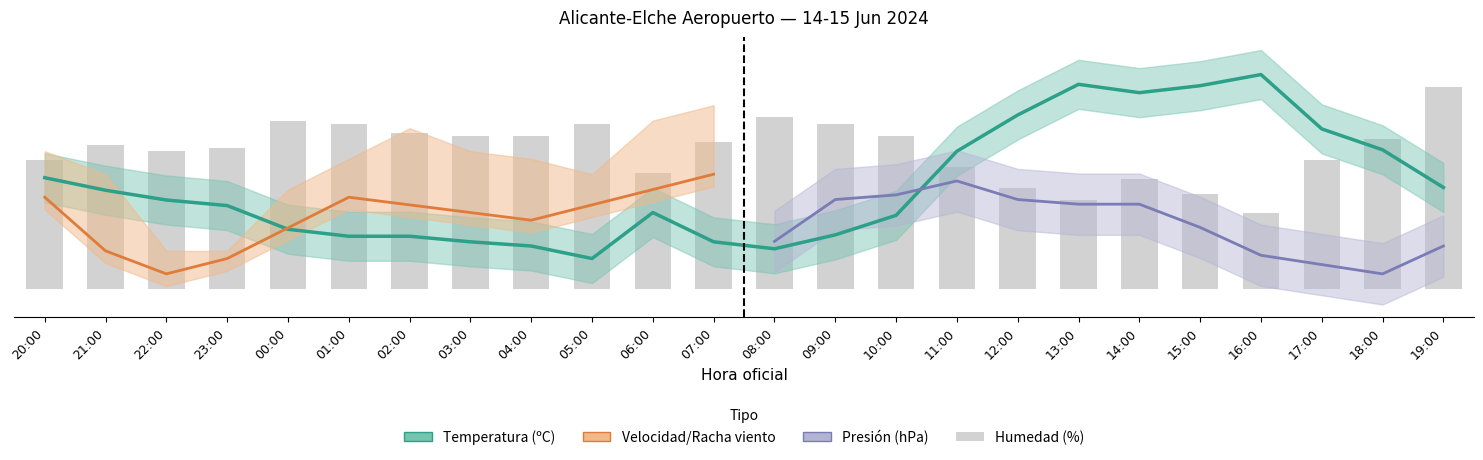

What is the label of the 24th bar from the right?

20:00